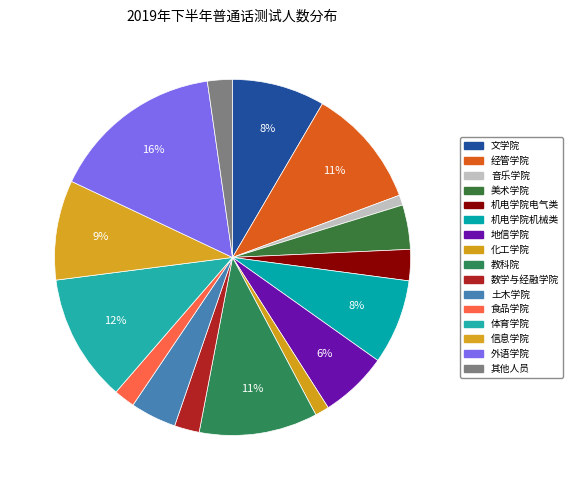

Between 数学与经融学院 and 地信学院, which is larger?

地信学院